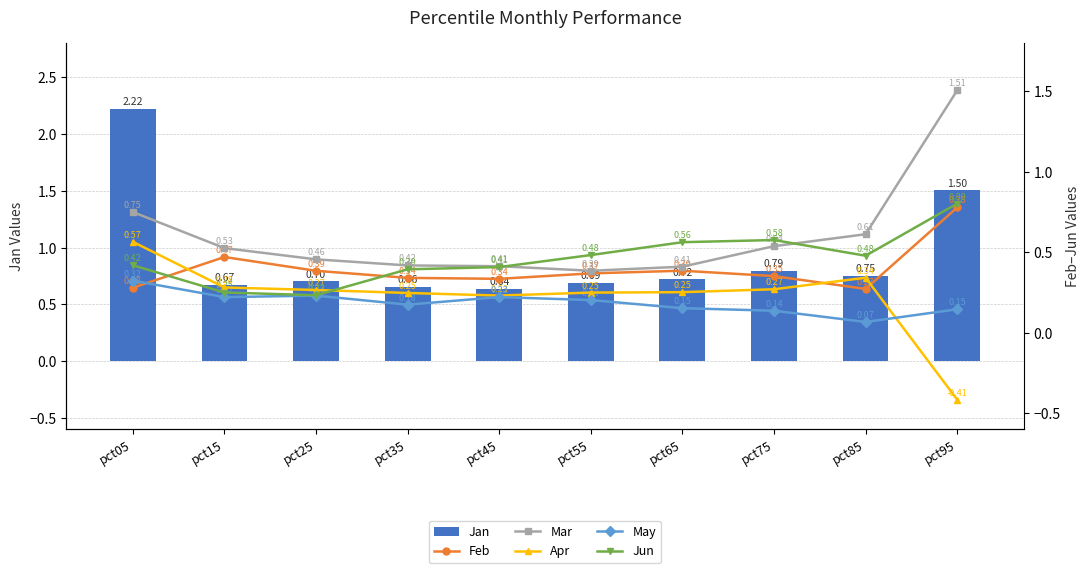

What is the minimum value for Apr?

-0.4